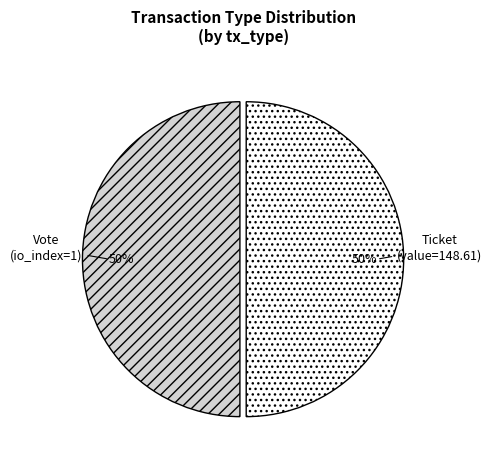

To the nearest percent, what is the difference between the Vote and Ticket slice percentages?

0%